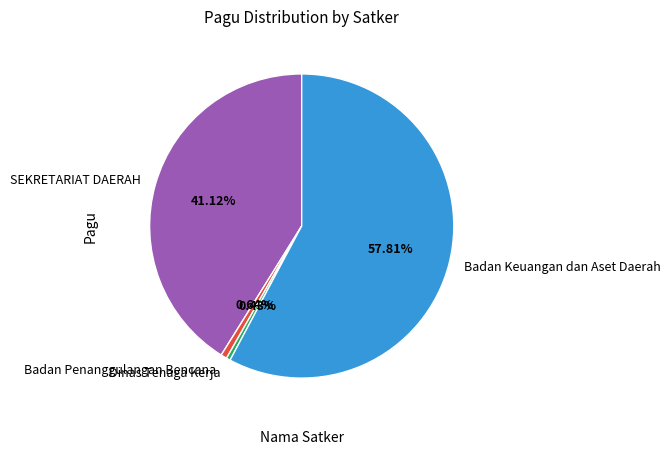

Do Dinas Tenaga Kerja and Badan Penanggulangan Bencana together represent more than half of the pie?

No